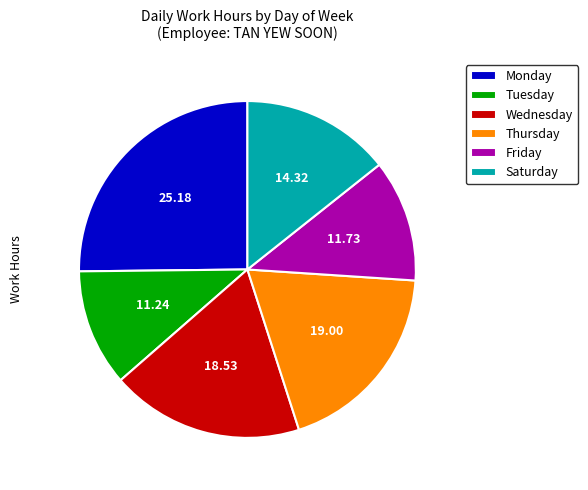

Which category has the biggest portion of the pie?

Monday